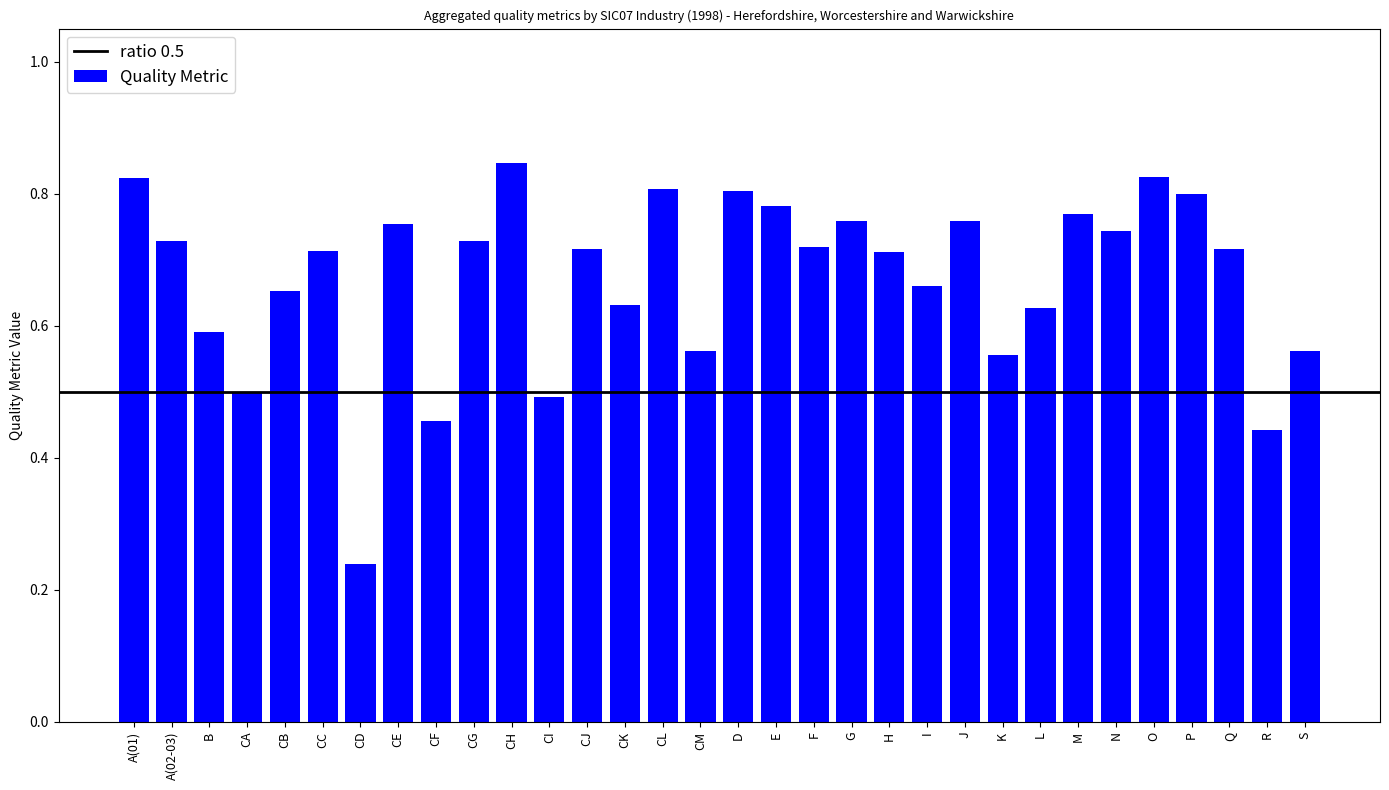

Where is the data nearest to the value 0?

CD